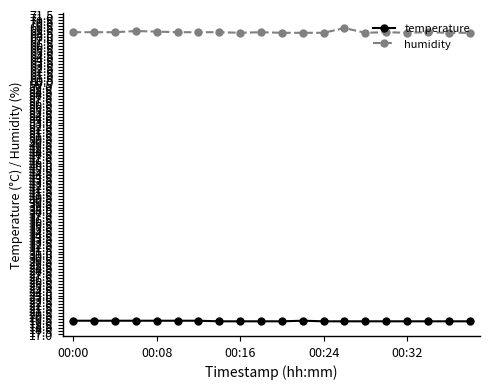

List the series in order of their overall mean, lowest first.

temperature, humidity